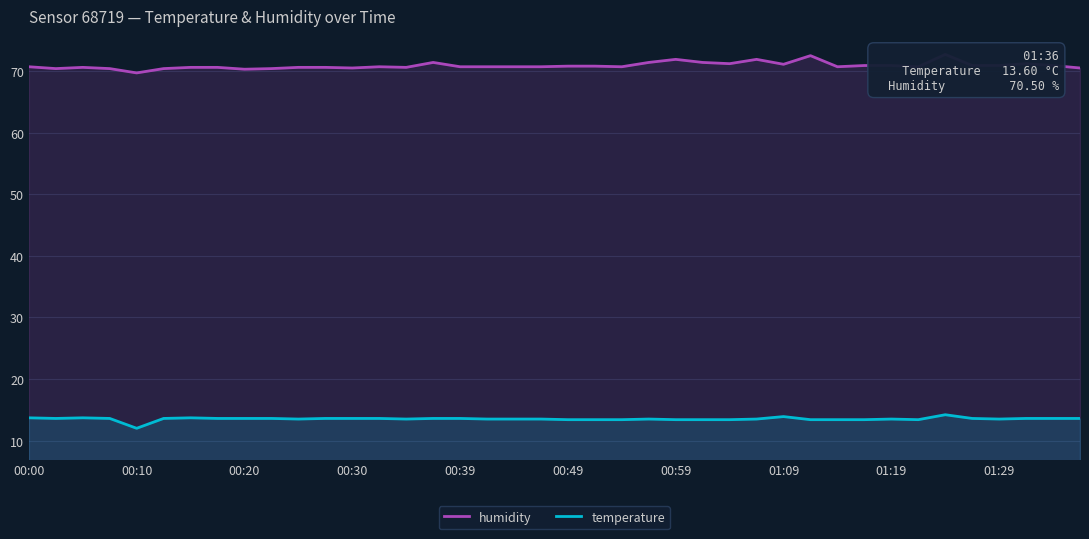

Which category has the lowest value in the temperature series?

00:10